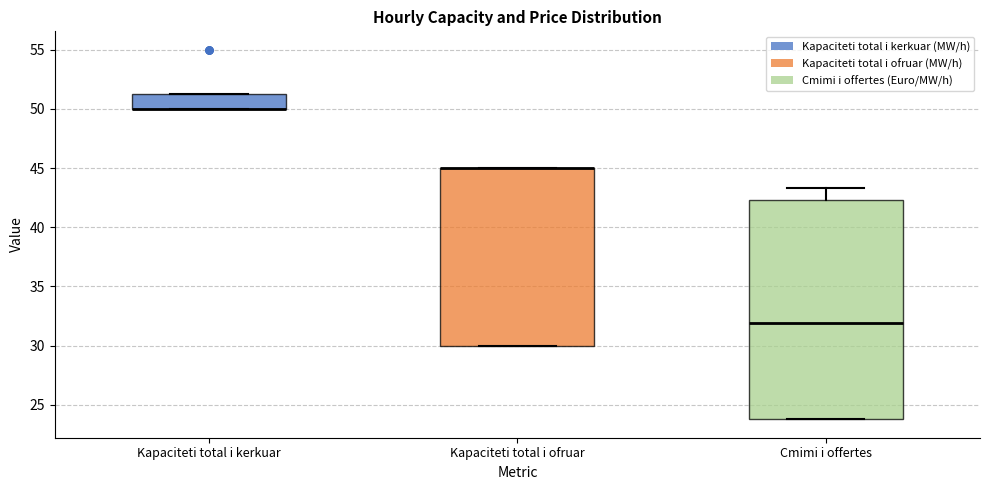

Comparing the boxes themselves (not the whiskers), which one is the tallest?

Cmimi i offertes